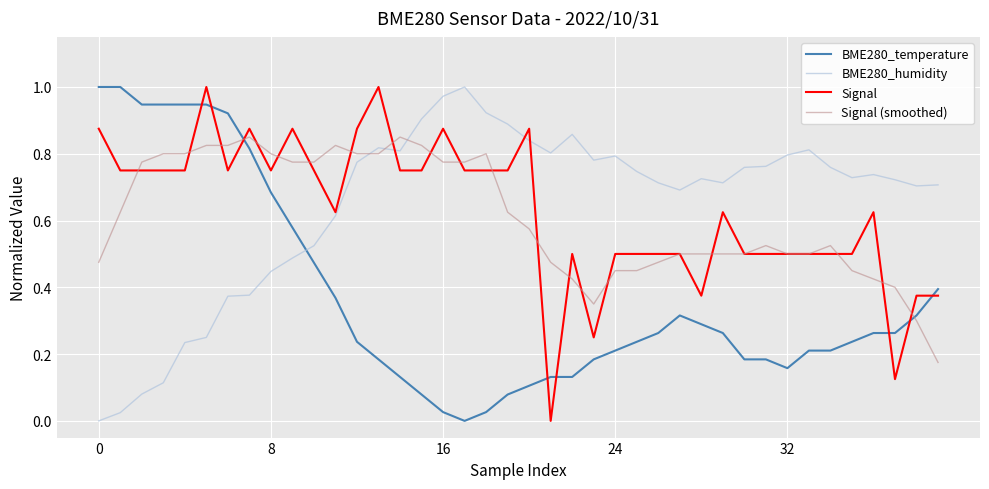

True or false: BME280_temperature and Signal intersect in this chart.

True